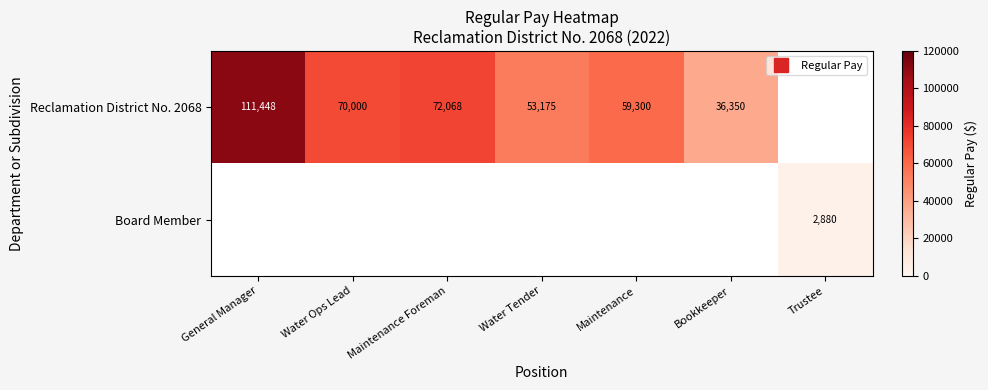

Which series has the largest range (max minus min)?

Reclamation District No. 2068